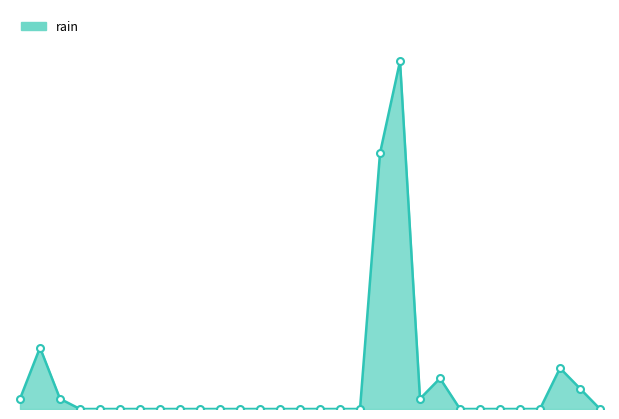

Does the chart have visible grid lines?

No